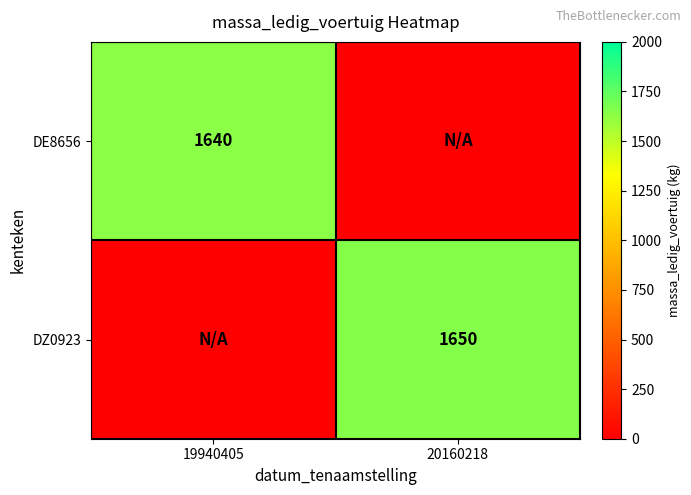

The value of DZ0923 at 20160218 is 1650. True or false?

True